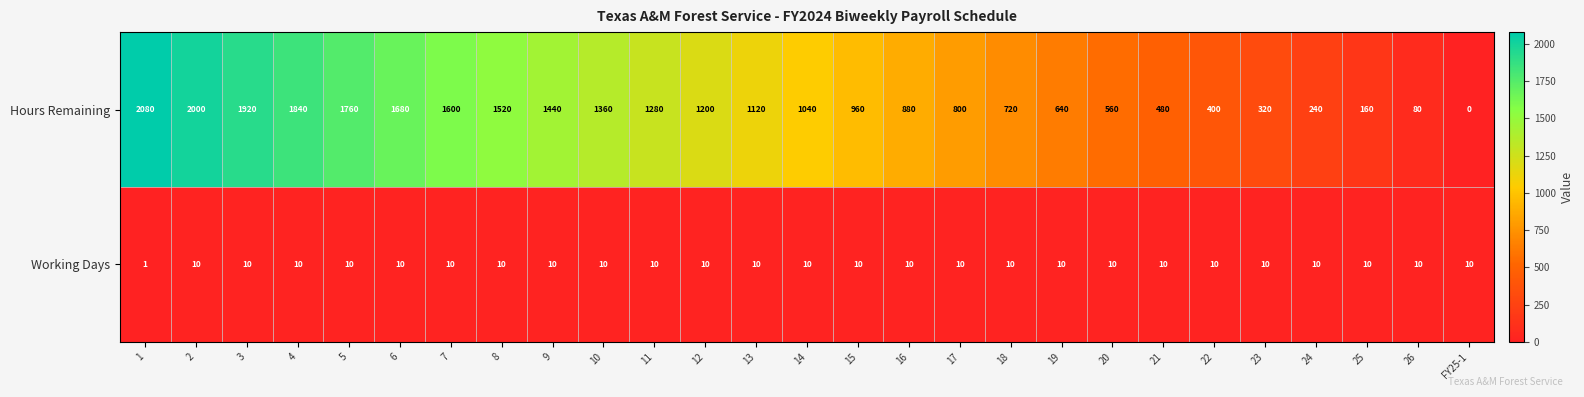

What is the total value across all series at 9?

1450